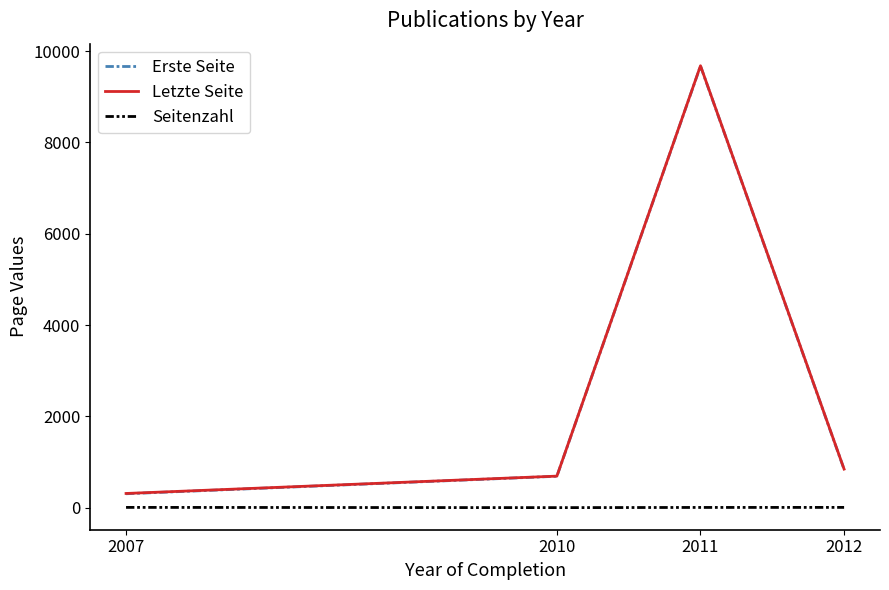

True or false: Erste Seite and Seitenzahl intersect in this chart.

False